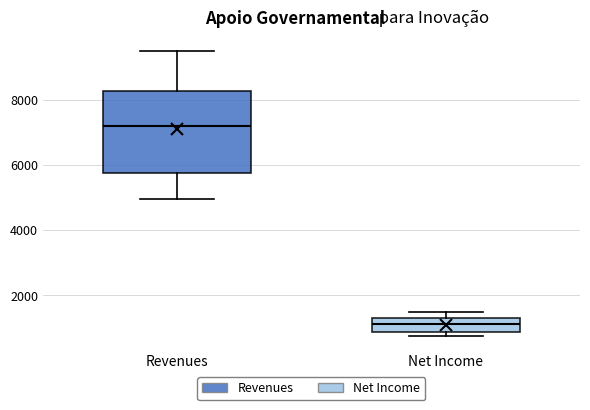

Where does the median line of the box for Revenues sit on the y-axis? The values are not printed on the chart, so give them approximately, as read against the axis.

7200